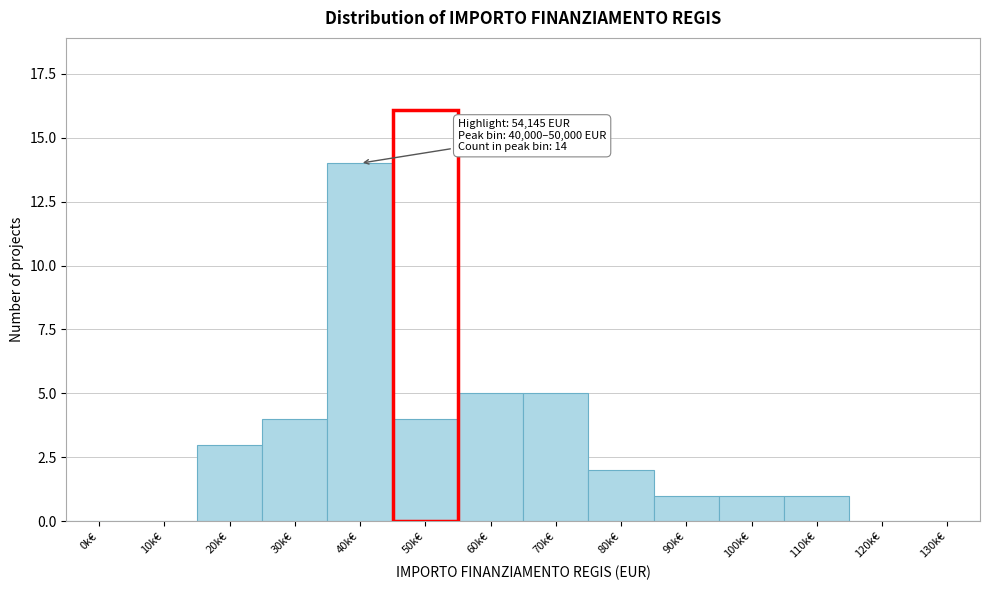

Reading left to right, transcribe all the data shown in this chart.

0k€=0	10k€=0	20k€=3	30k€=4	40k€=14	50k€=4	60k€=5	70k€=5	80k€=2	90k€=1	100k€=1	110k€=1	120k€=0	130k€=0